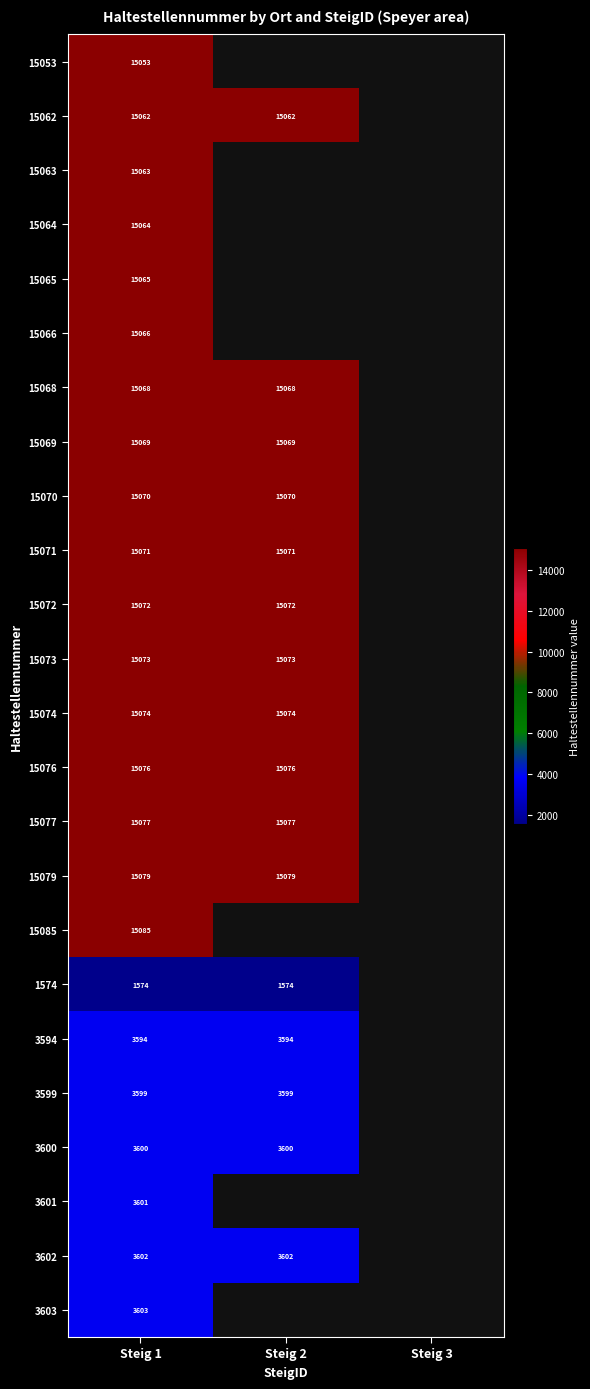

Is it true that 15077 equals 10004 at Steig 2?

False